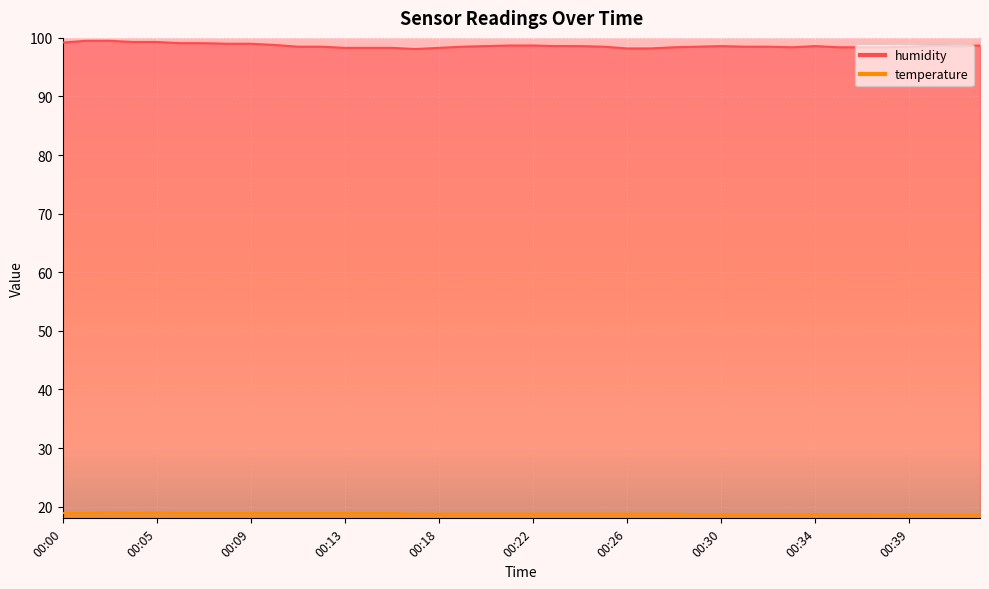

True or false: temperature has more than 2 interior local peaks.

False